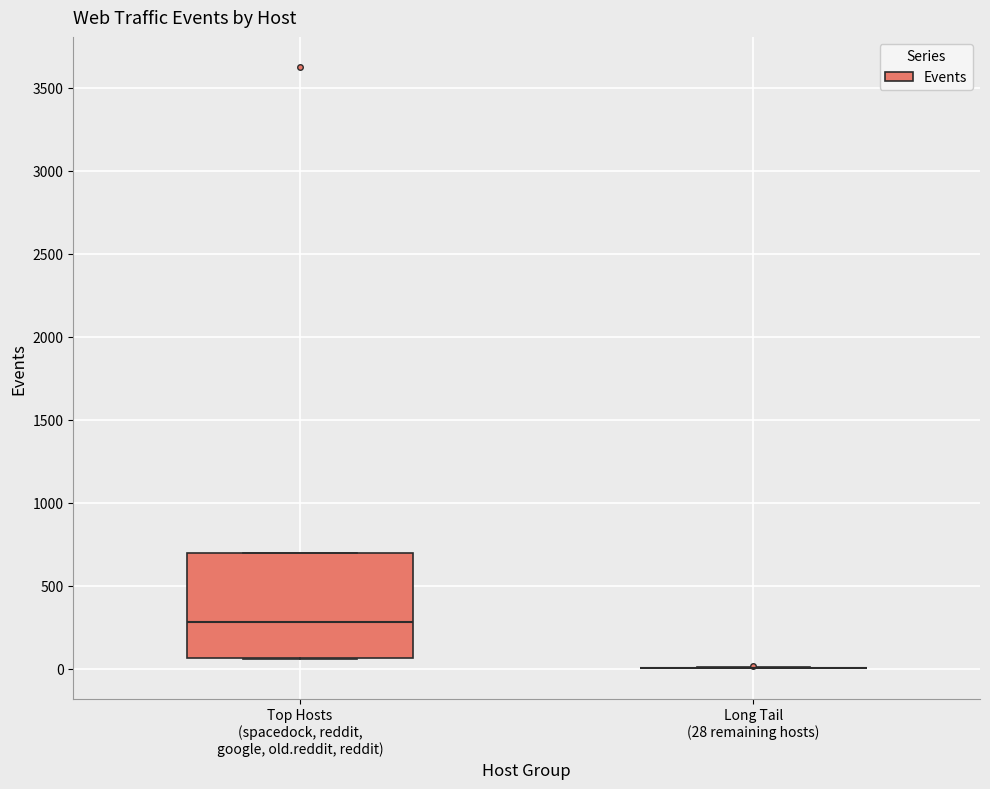

Comparing the boxes themselves (not the whiskers), which one is the tallest?

Top Hosts (spacedock, reddit, google, old.reddit, reddit)